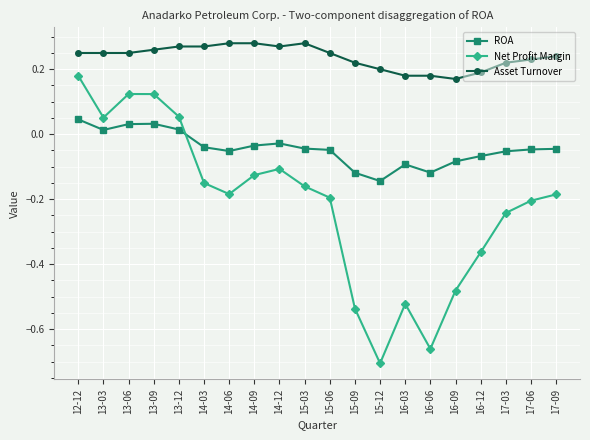

What is the spread (max minus min) of values at 16-12?

0.6